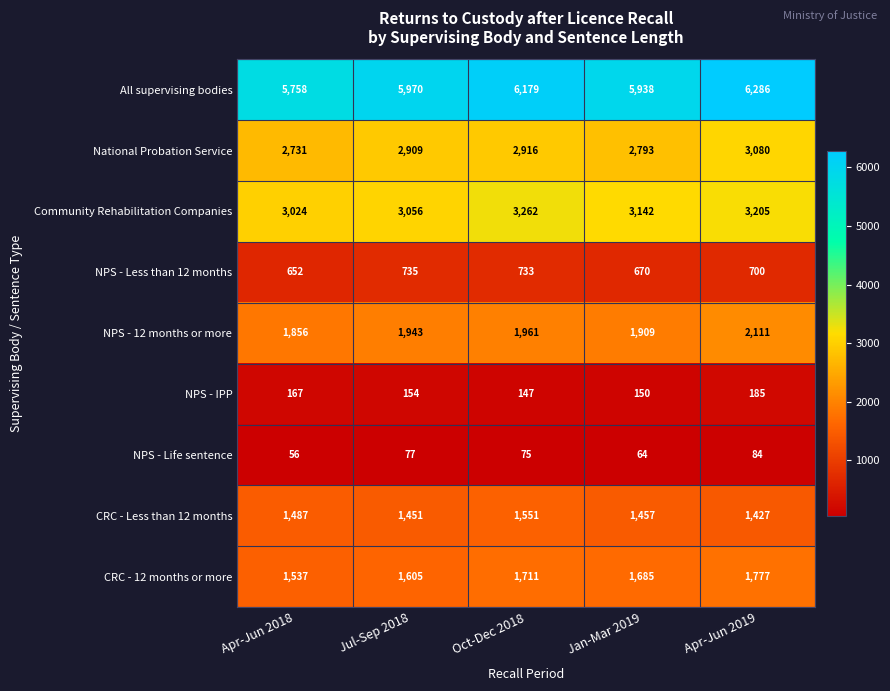

What is the highest value of the National Probation Service series?

3080